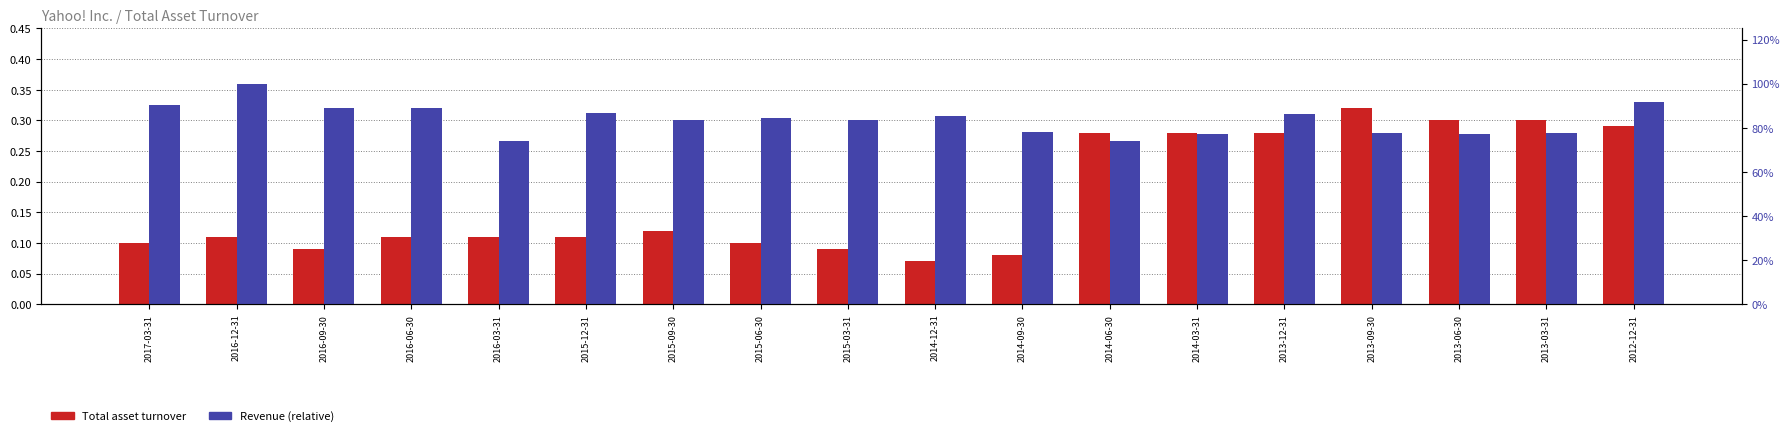

Reading left to right, what are all the values shown in this chart?

Total asset turnover: 0.1	0.1	0.1	0.1	0.1	0.1	0.1	0.1	0.1	0.1	0.1	0.3	0.3	0.3	0.3	0.3	0.3	0.3
Revenue (relative): 0.9	1.0	0.9	0.9	0.7	0.9	0.8	0.8	0.8	0.9	0.8	0.7	0.8	0.9	0.8	0.8	0.8	0.9